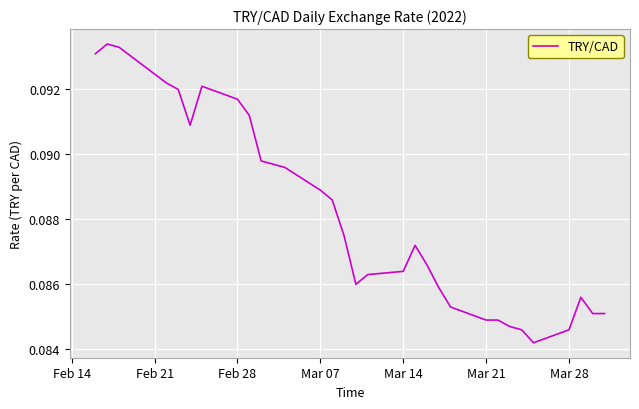

Does the chart display data point markers on the line(s)?

No